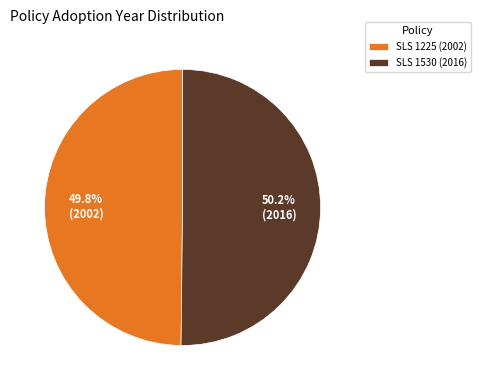

Is the sum of SLS 1225 (2002) and SLS 1530 (2016) greater than half?

Yes